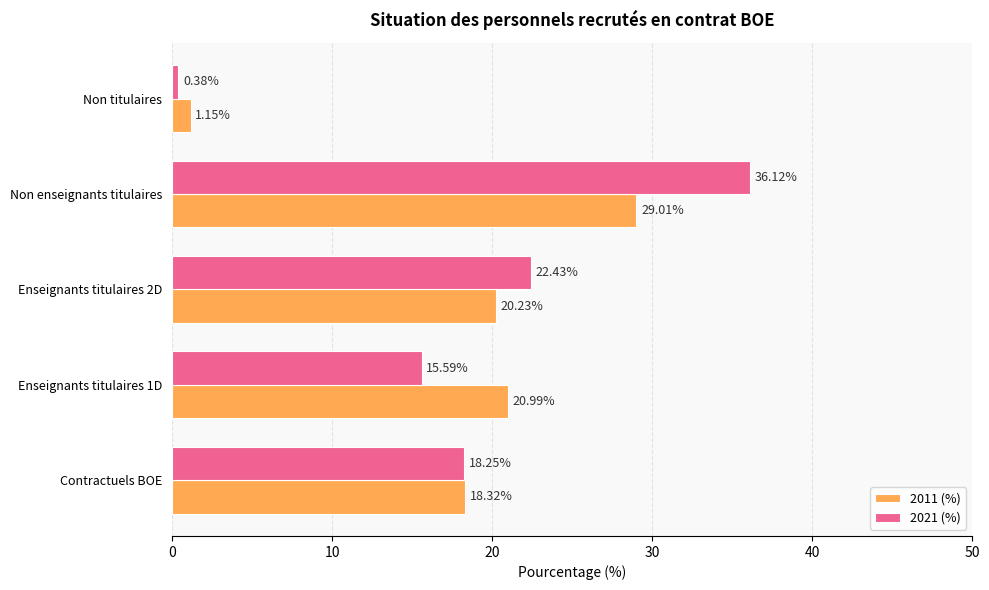

At which category is the sum across all series the highest?

Non enseignants titulaires